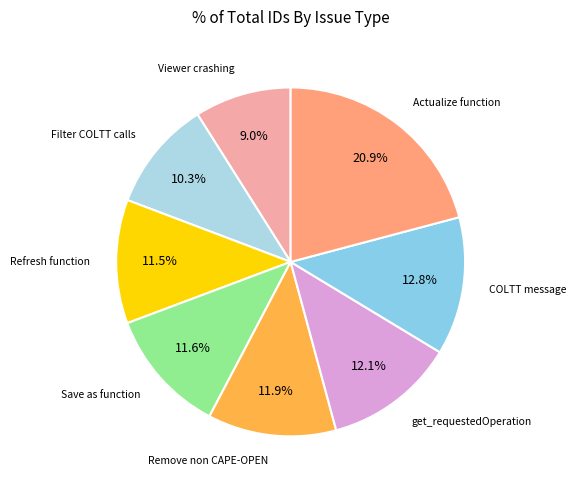

True or false: get_requestedOperation accounts for 5% of the total.

False